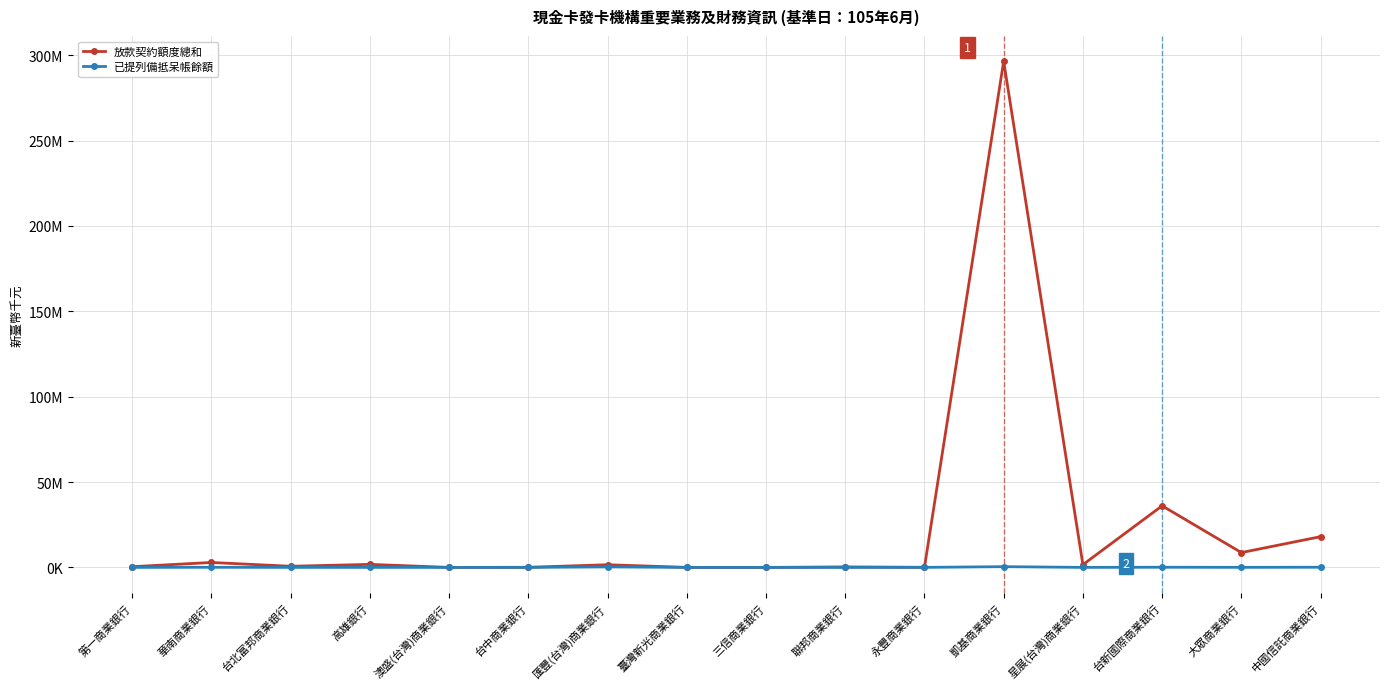

Does the chart have visible grid lines?

Yes